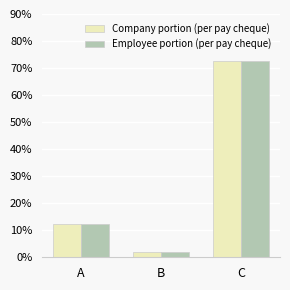

Are the bars horizontal?

No